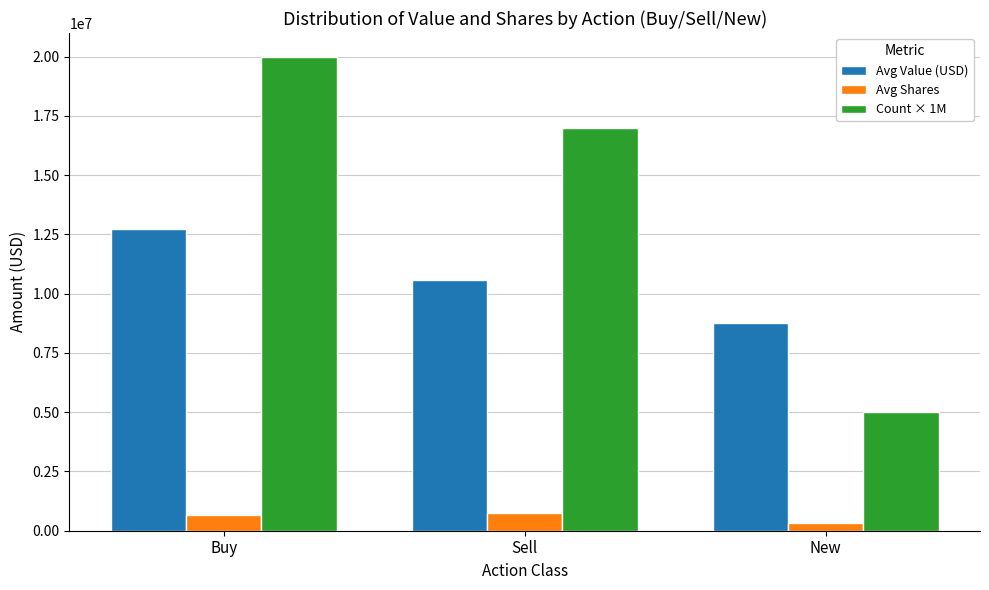

Is the value of Avg Shares at Sell greater than the value of Avg Value (USD) at Sell?

No